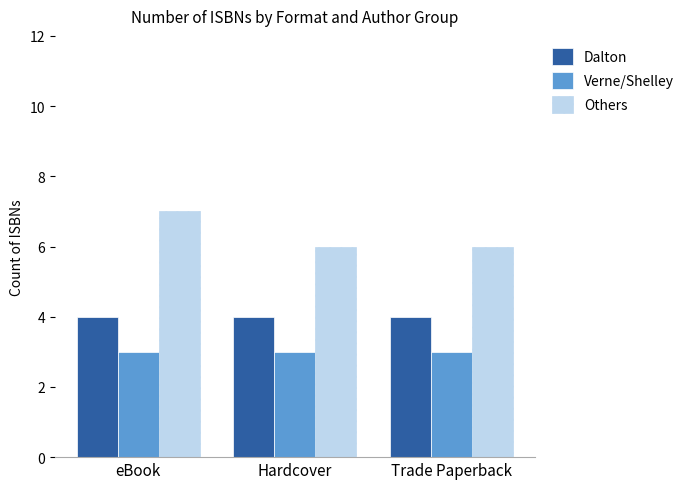

Reading left to right, transcribe all the data shown in this chart.

Dalton: 4	4	4
Verne/Shelley: 3	3	3
Others: 7	6	6